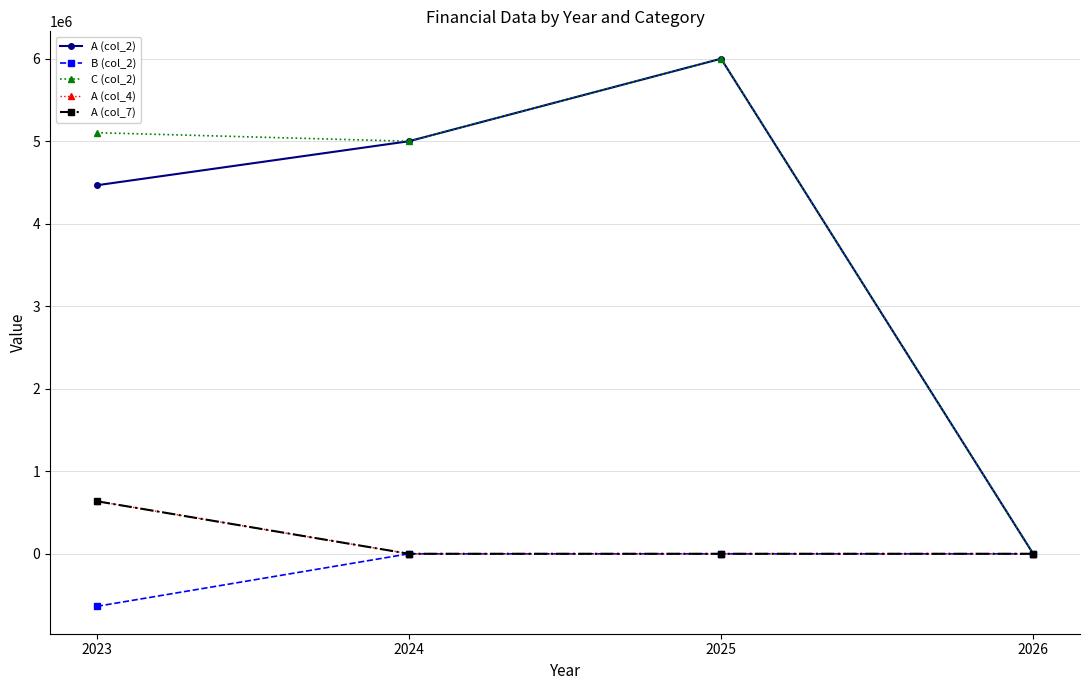

Is this an area chart (filled region under the line)?

No